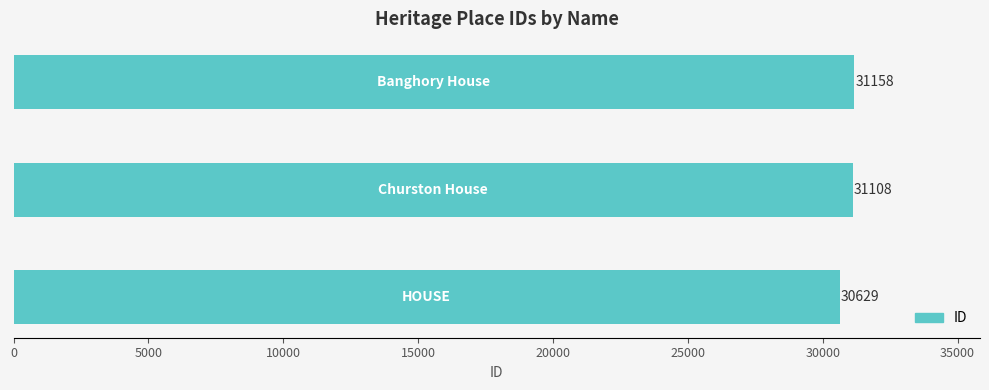

How many categories are shown in the chart?

3